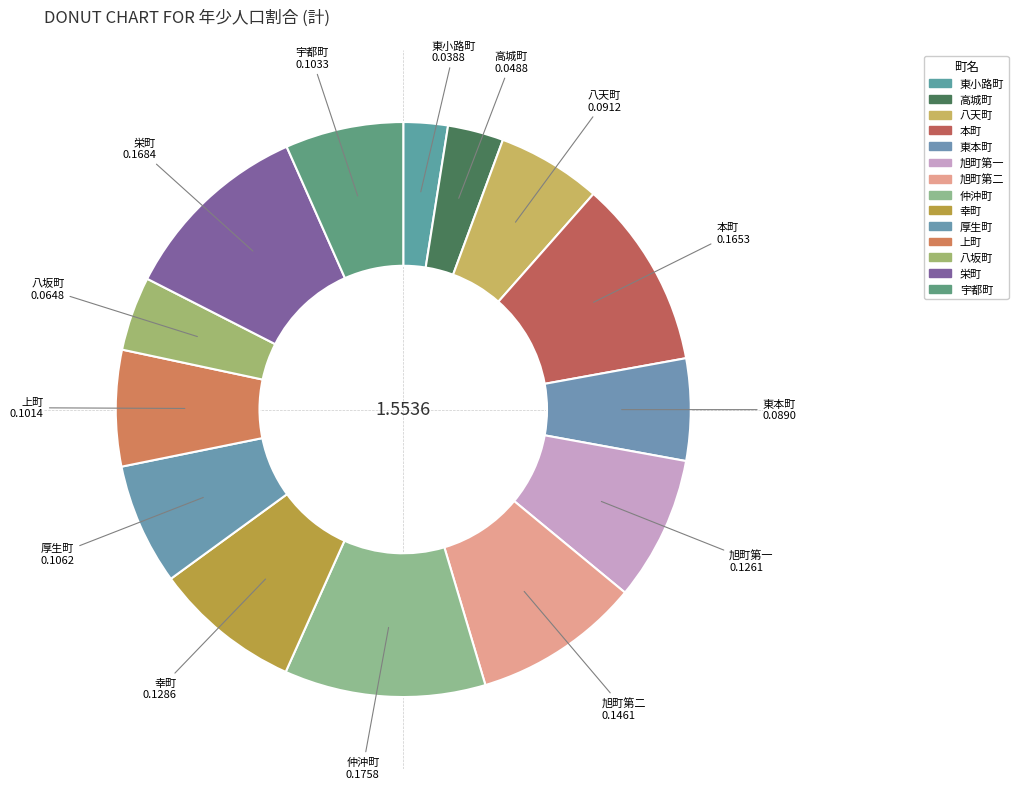

How many segments does this pie chart have?

14